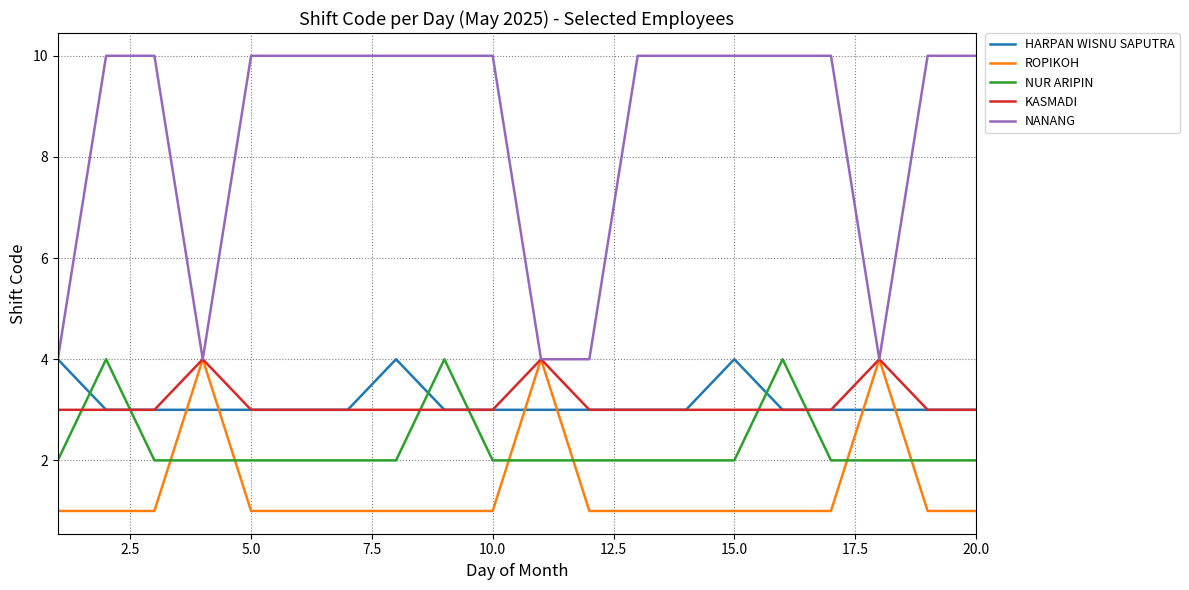

What is the lowest value of the KASMADI series?

3